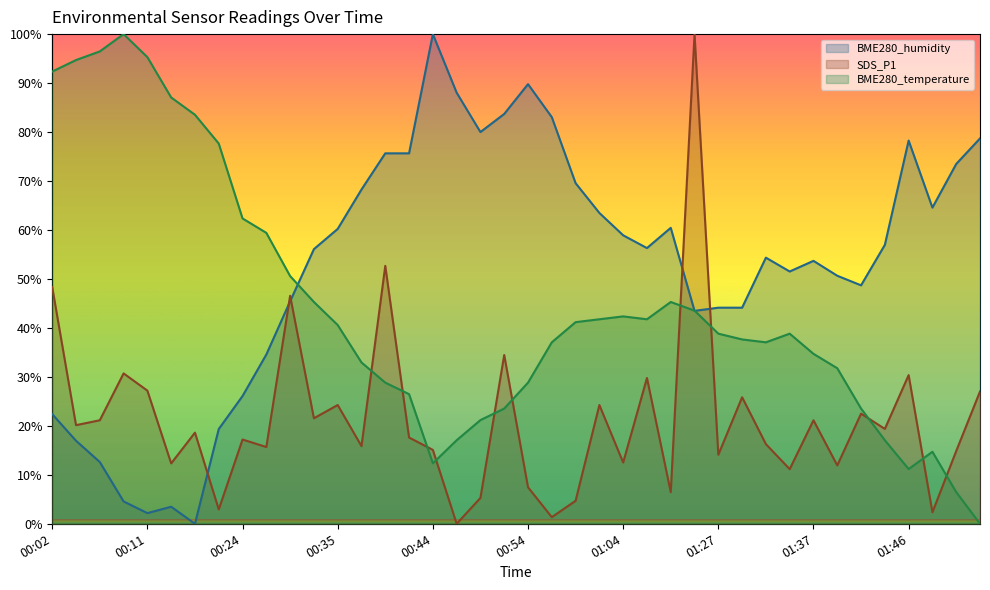

Reading left to right, what are all the values shown in this chart?

SDS_P1: 48.3	20.1	21.1	30.7	27.2	12.3	18.6	2.9	17.2	15.7	46.6	21.6	24.3	15.9	52.7	17.6	15.1	0.0	5.3	34.5	7.5	1.4	4.7	24.3	12.5	29.8	6.5	100.0	14.1	25.8	16.3	11.2	21.1	11.9	22.5	19.4	30.4	2.3	14.9	27.0
BME280_humidity: 22.4	17.0	12.6	4.6	2.2	3.5	0.0	19.3	26.1	34.6	45.4	56.1	60.2	68.3	75.7	75.7	100.0	88.0	80.0	83.7	89.8	83.0	69.6	63.5	58.9	56.3	60.4	43.5	44.1	44.1	54.3	51.5	53.7	50.7	48.7	57.0	78.3	64.6	73.5	78.7
BME280_temperature: 92.4	94.7	96.5	100.0	95.3	87.1	83.5	77.6	62.4	59.4	50.6	45.3	40.6	32.9	28.8	26.5	12.4	17.1	21.2	23.5	28.8	37.1	41.2	41.8	42.4	41.8	45.3	43.5	38.8	37.6	37.1	38.8	34.7	31.8	23.5	17.1	11.2	14.7	6.5	0.0